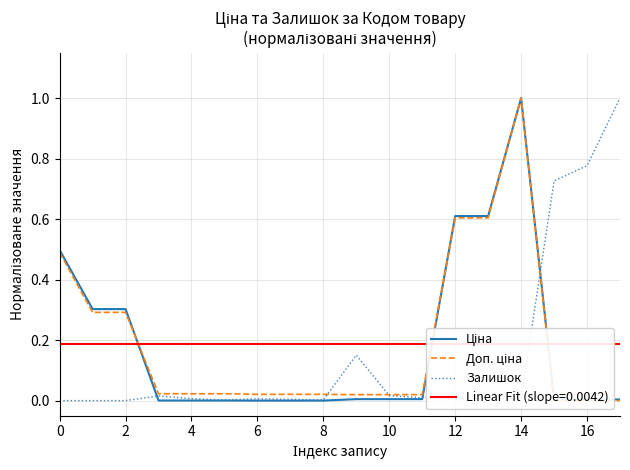

The value of Доп. ціна at 11 is 0.0. True or false?

True